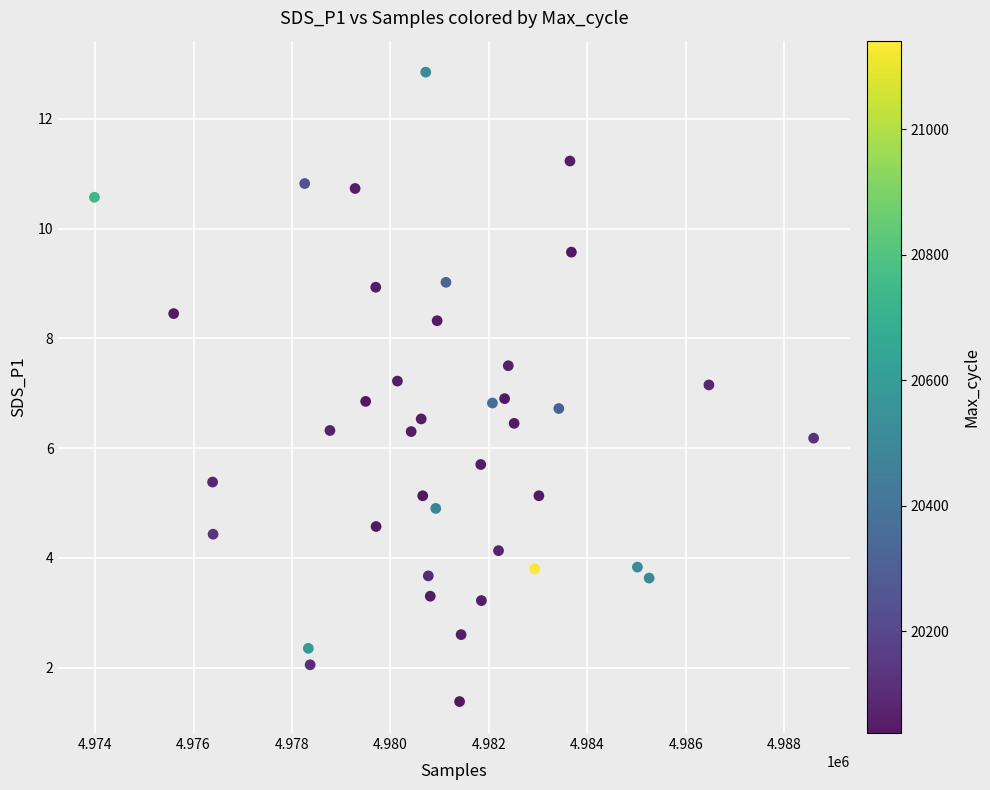

What is the range of Y values (max minus min)?

11.5